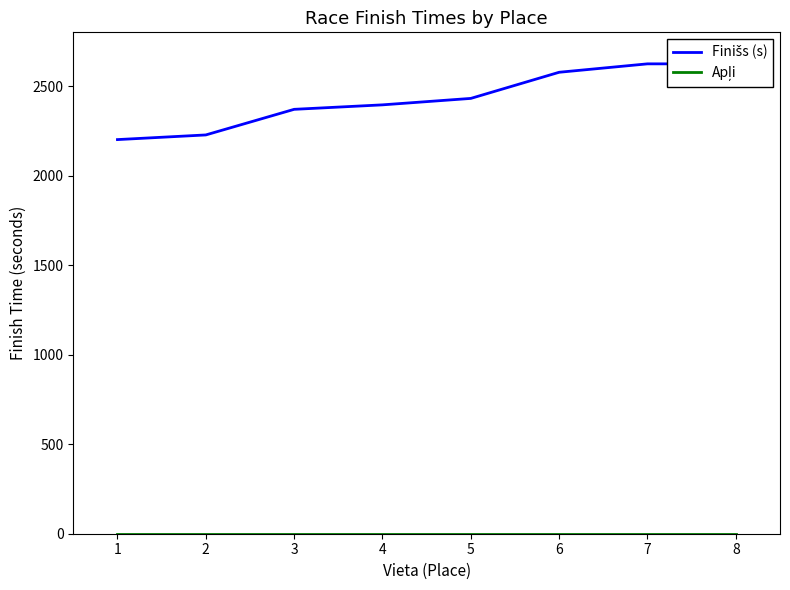

Is this an area chart (filled region under the line)?

No